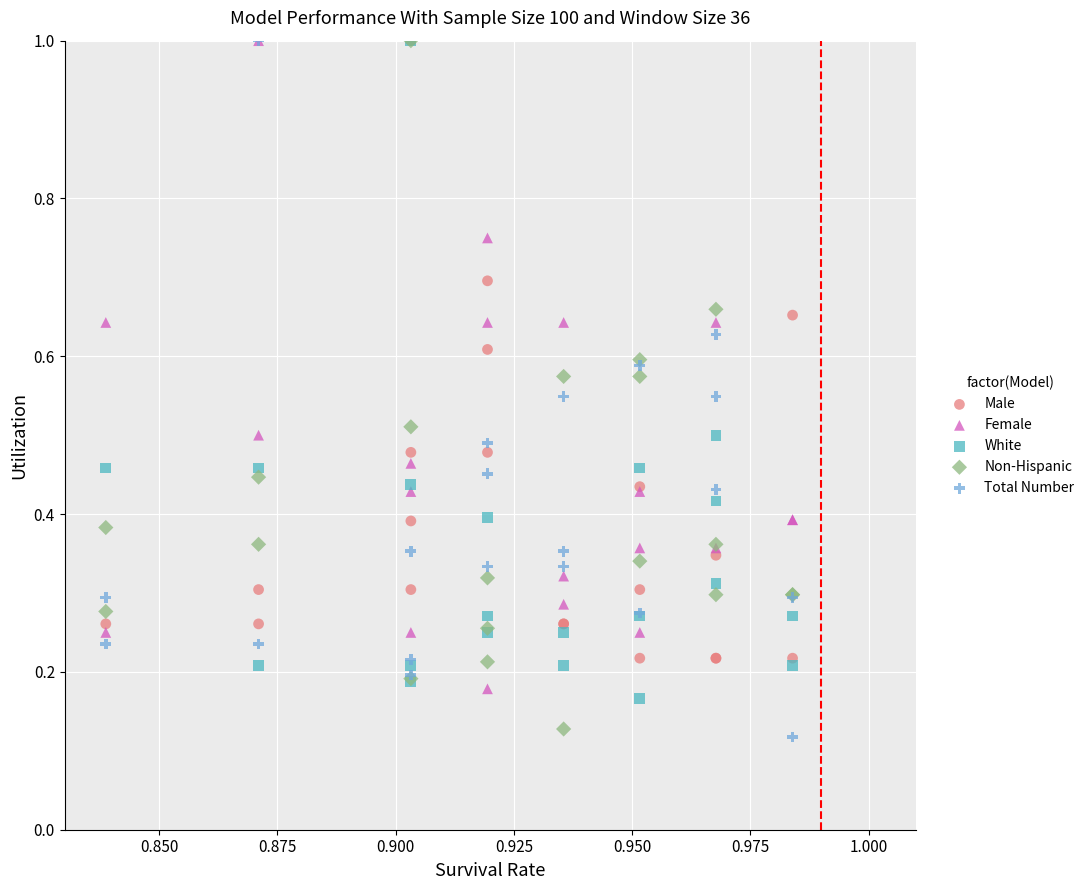

Which series has the widest spread of Y values?

Total Number